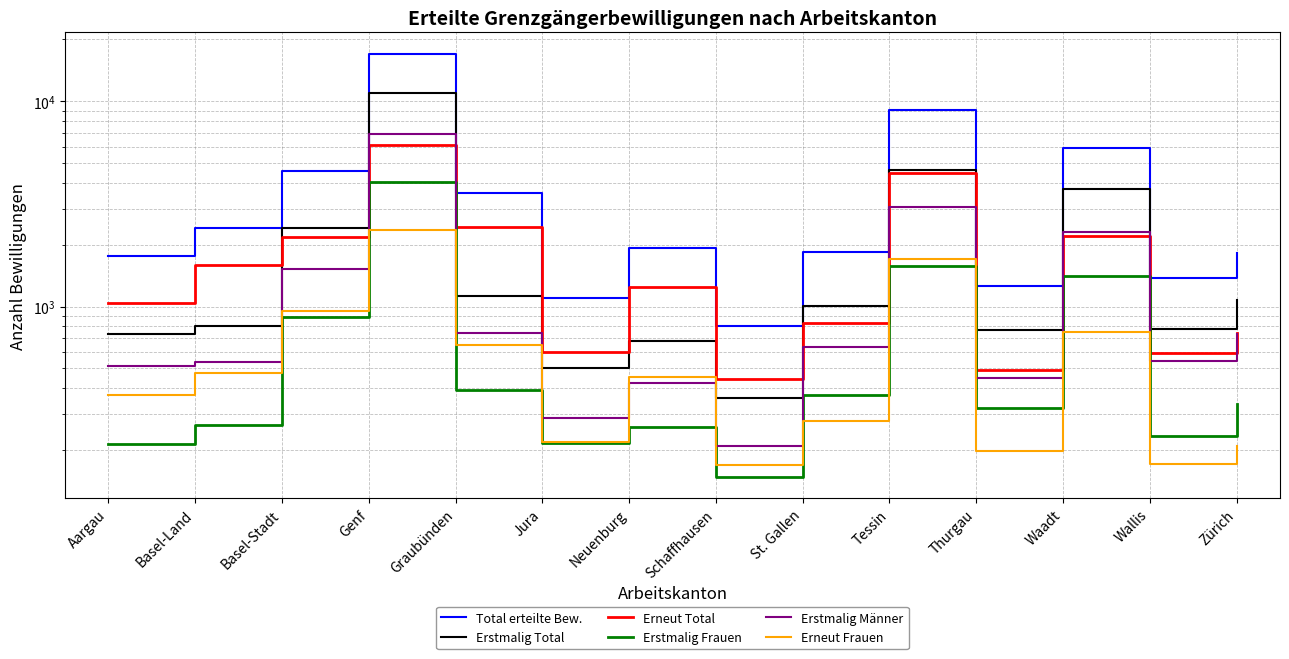

List the labels in order of Erneut Total value, largest first.

Genf, Tessin, Graubünden, Waadt, Basel-Stadt, Basel-Land, Neuenburg, Aargau, St. Gallen, Zürich, Jura, Wallis, Thurgau, Schaffhausen